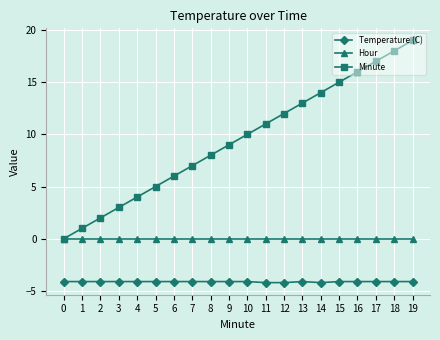

At 17, list the series in order from largest to smallest.

Minute, Hour, Temperature (C)